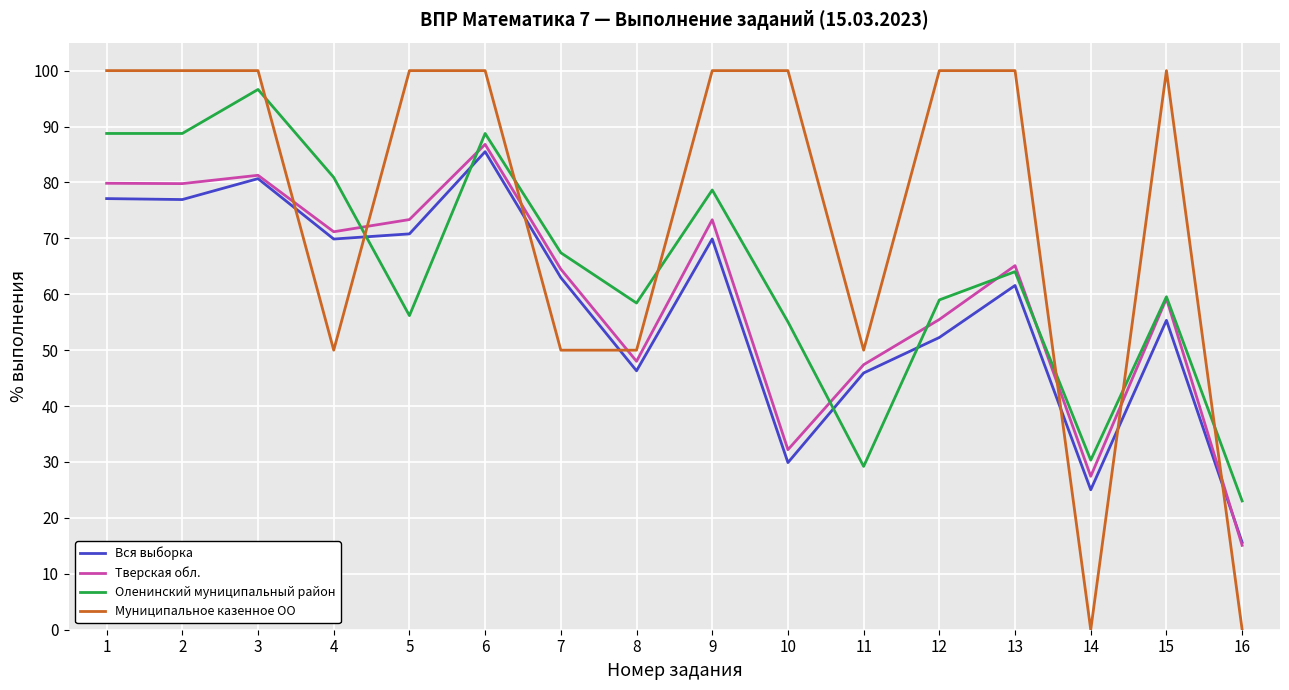

What is the spread (max minus min) of values at 14?

30.3